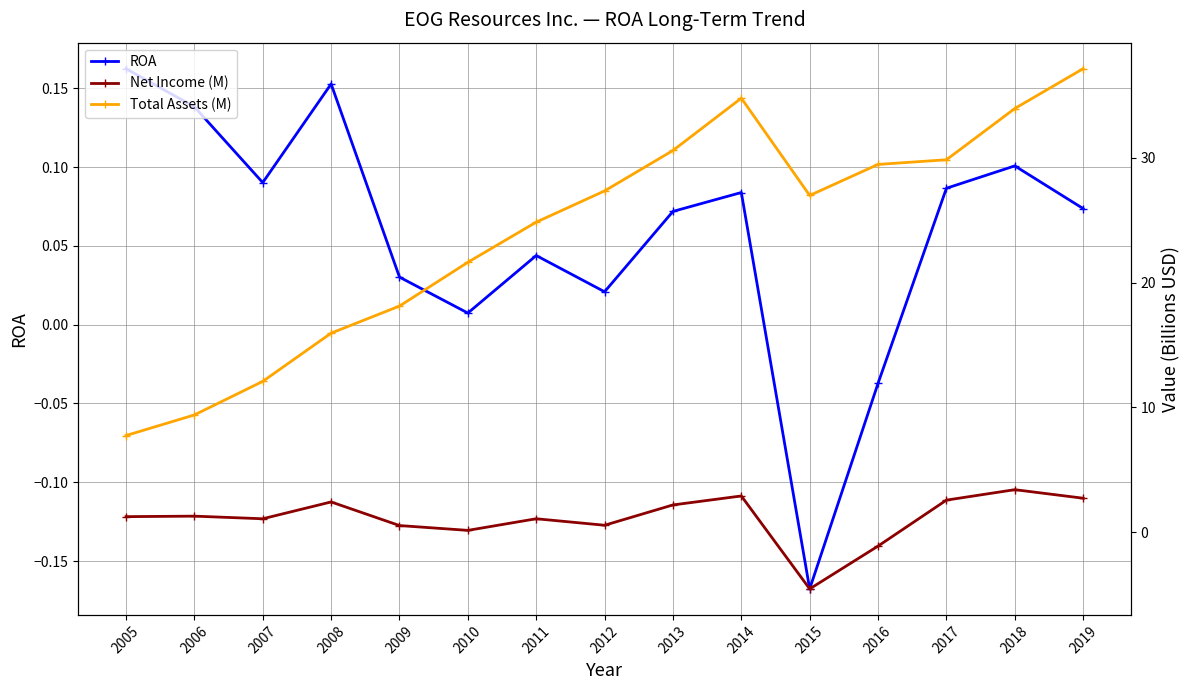

What is the average value of the ROA series?

0.1